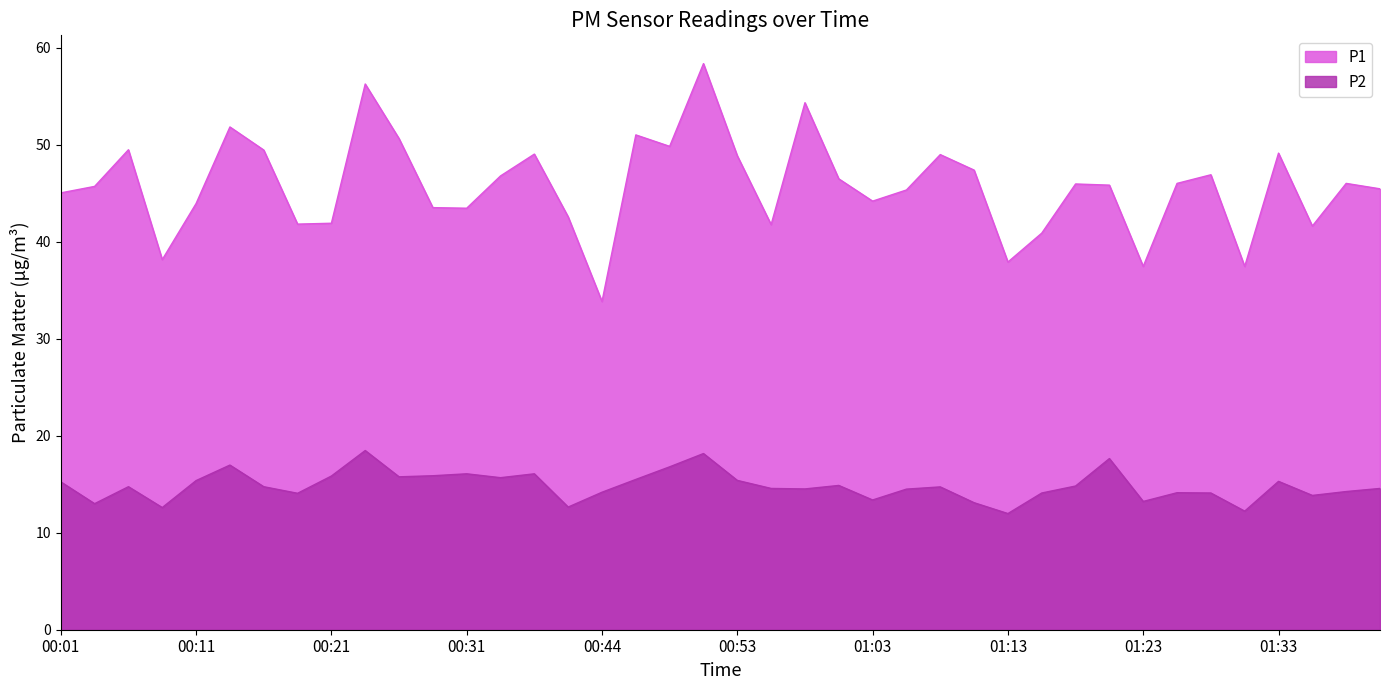

How many series are shown in this chart?

2